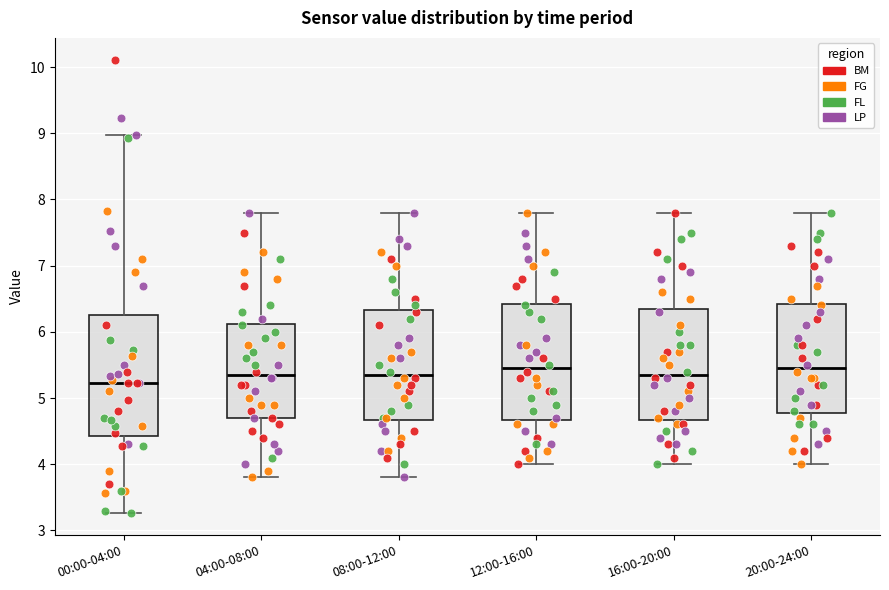

Reading left to right, read every box against the y-axis: the position of its median line, the range the box covers, and the ends of its whiskers. The values are not printed on the chart, so give them approximately, as read against the axis.

00:00-04:00: median 5.2, box 4.4 to 6.3, whiskers 3.3 to 9.0
04:00-08:00: median 5.4, box 4.7 to 6.1, whiskers 3.8 to 7.8
08:00-12:00: median 5.4, box 4.7 to 6.3, whiskers 3.8 to 7.8
12:00-16:00: median 5.5, box 4.7 to 6.4, whiskers 4.0 to 7.8
16:00-20:00: median 5.4, box 4.7 to 6.4, whiskers 4.0 to 7.8
20:00-24:00: median 5.5, box 4.8 to 6.4, whiskers 4.0 to 7.8